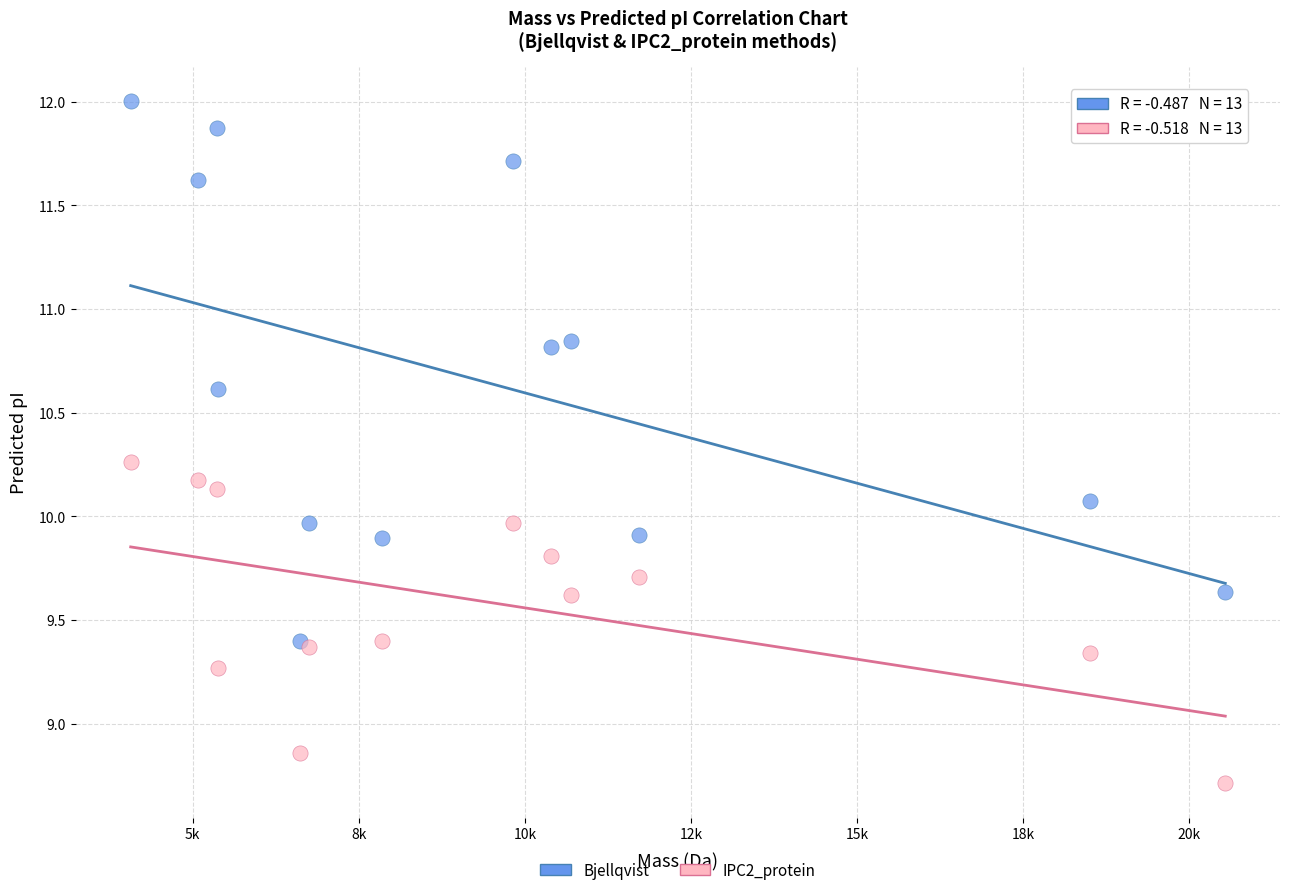

Which series contains the lowest Y value?

IPC2_protein